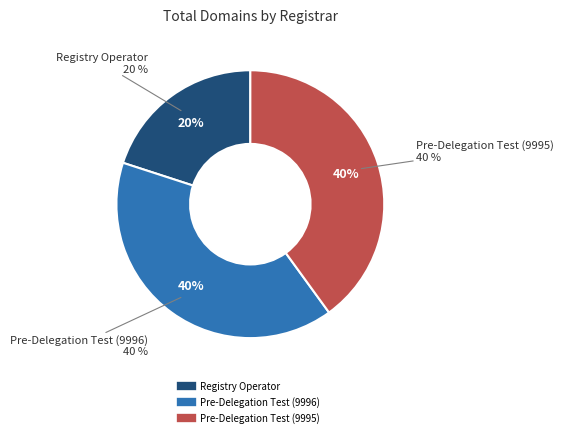

Count the number of slices in the pie.

3